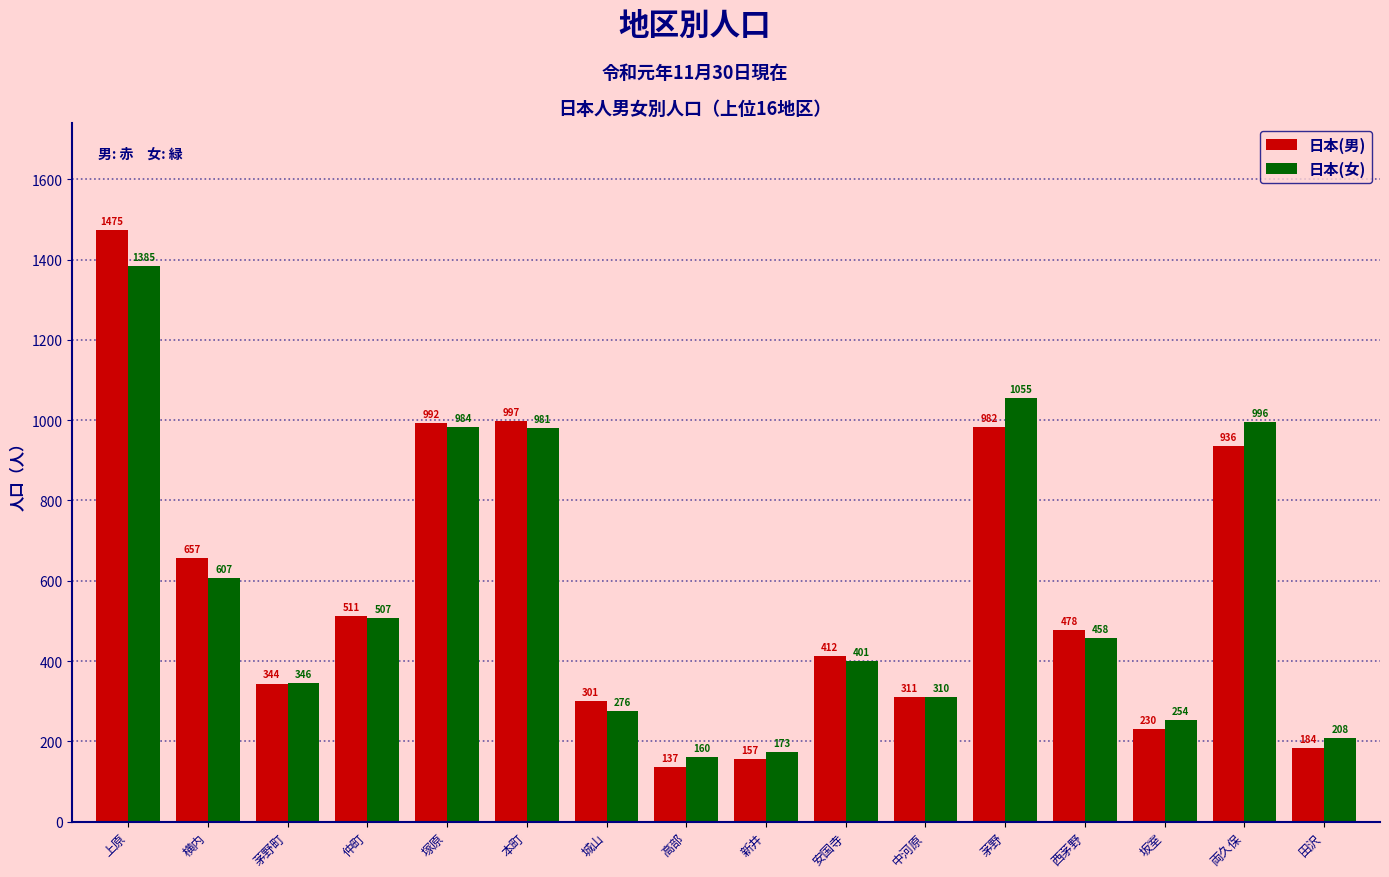

What is the total value across all series at 田沢?

392